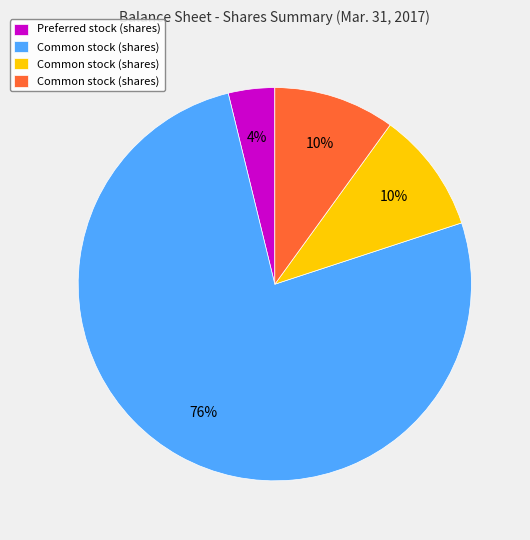

Is there any slice that represents more than half of the pie?

Yes